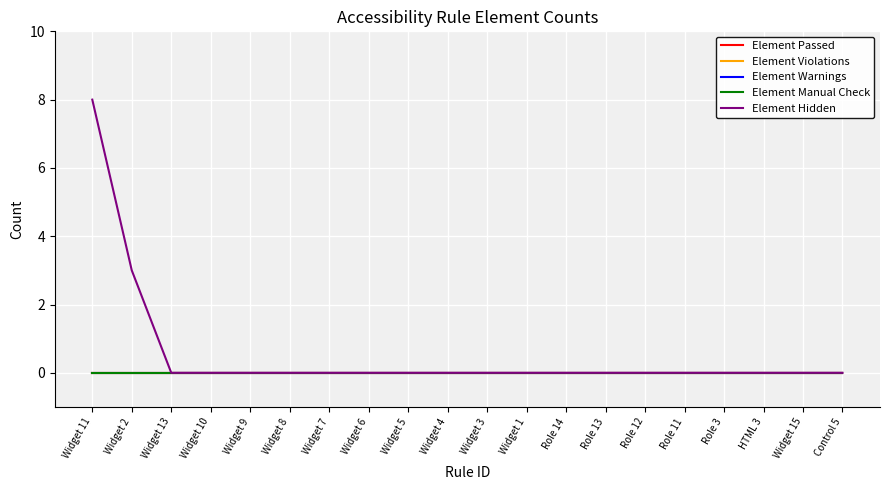

Which series changed the most between Widget 8 and Widget 5?

Element Passed